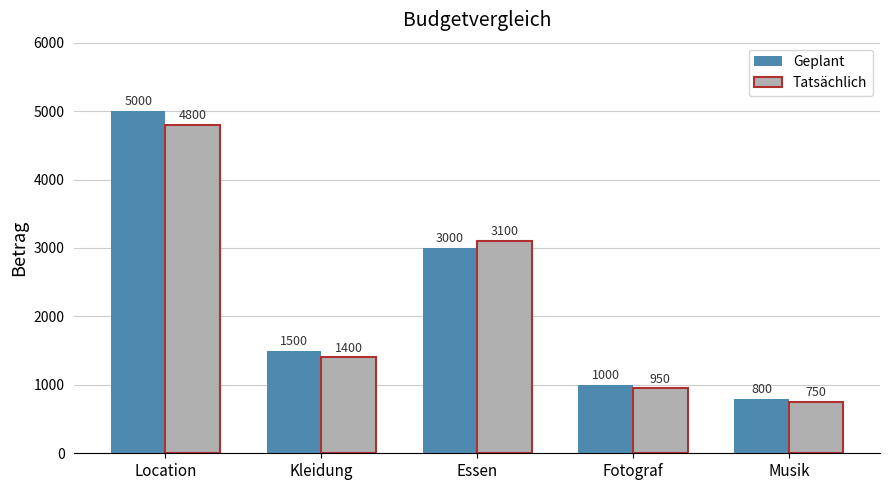

What is the average value of the Tatsächlich series?

2200